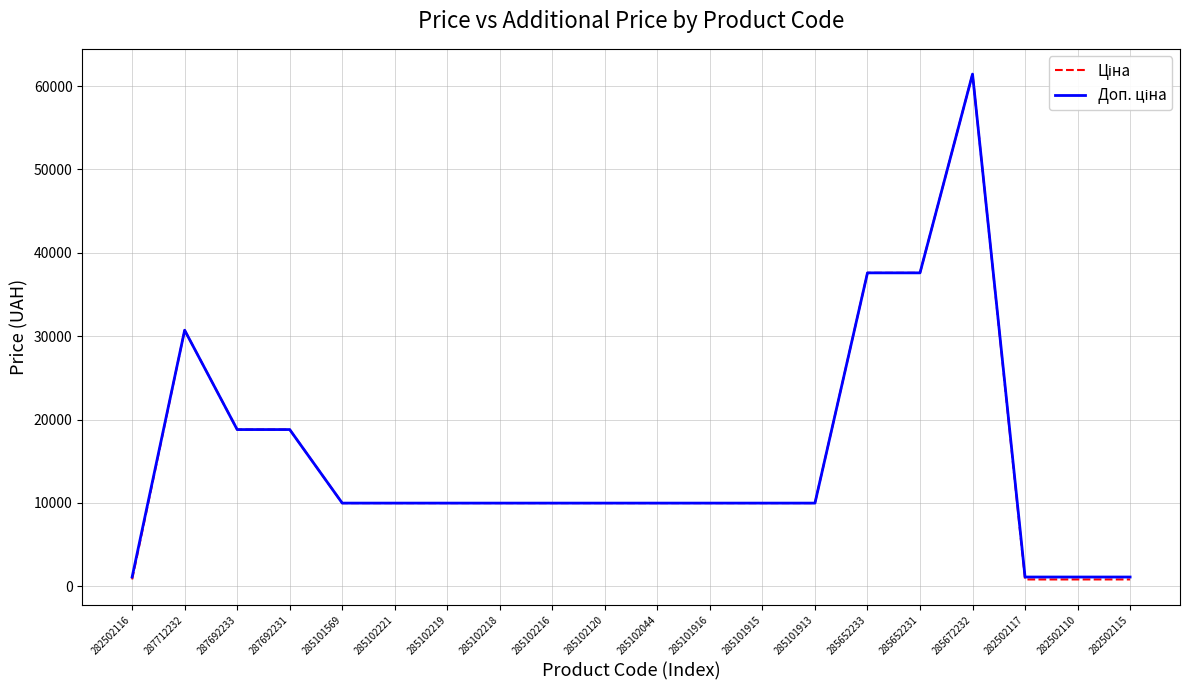

What is the total value across all series at 285101915?

19950.0